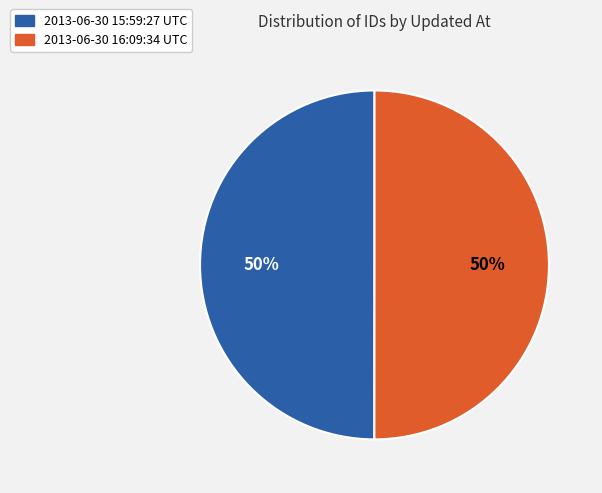

Is it true that 2013-06-30 15:59:27 UTC is 64% of the pie?

False